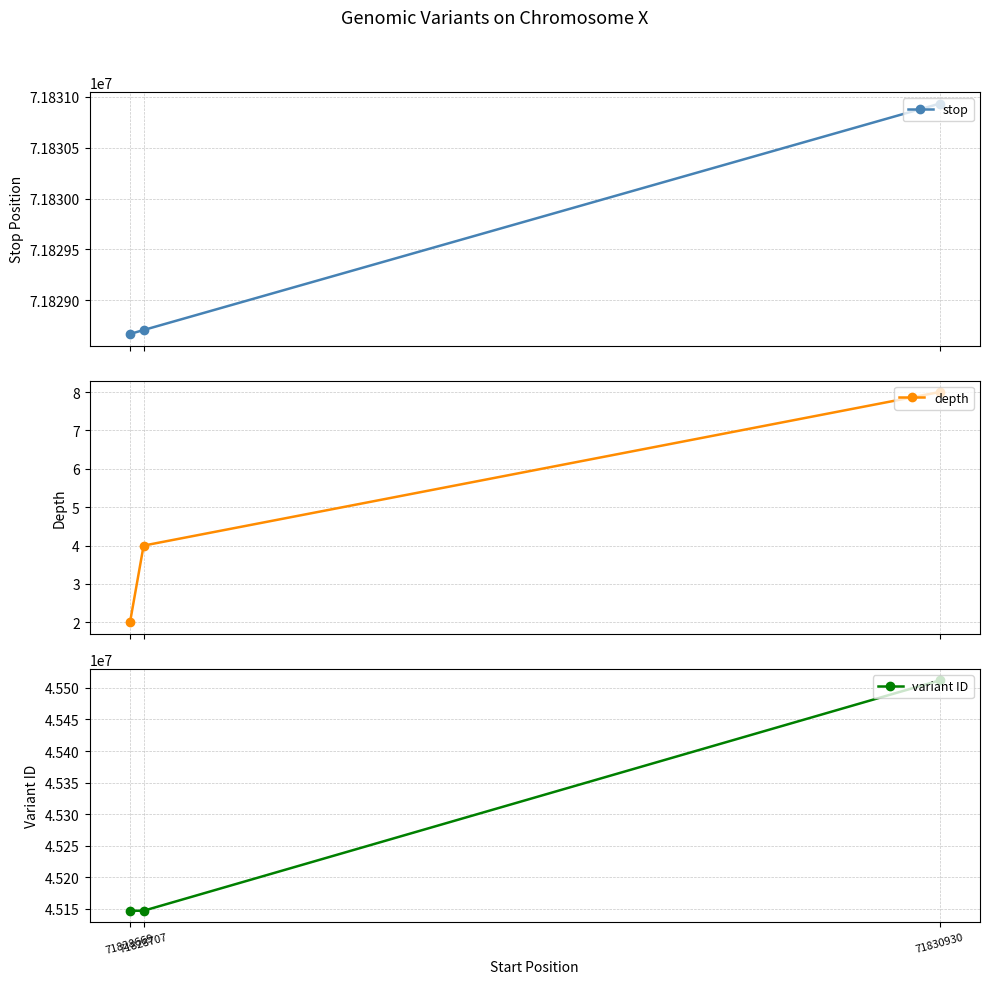

What is the difference between the maximum and minimum values in the stop series?

2262